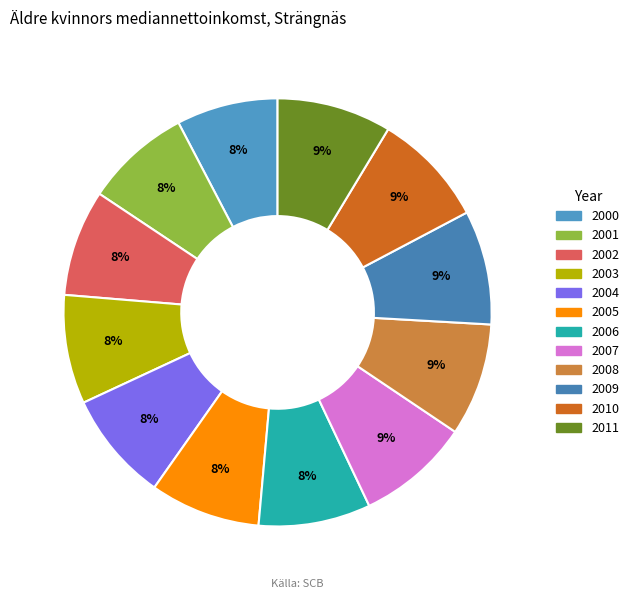

What percentage is NOT represented by 2001?

92.0%